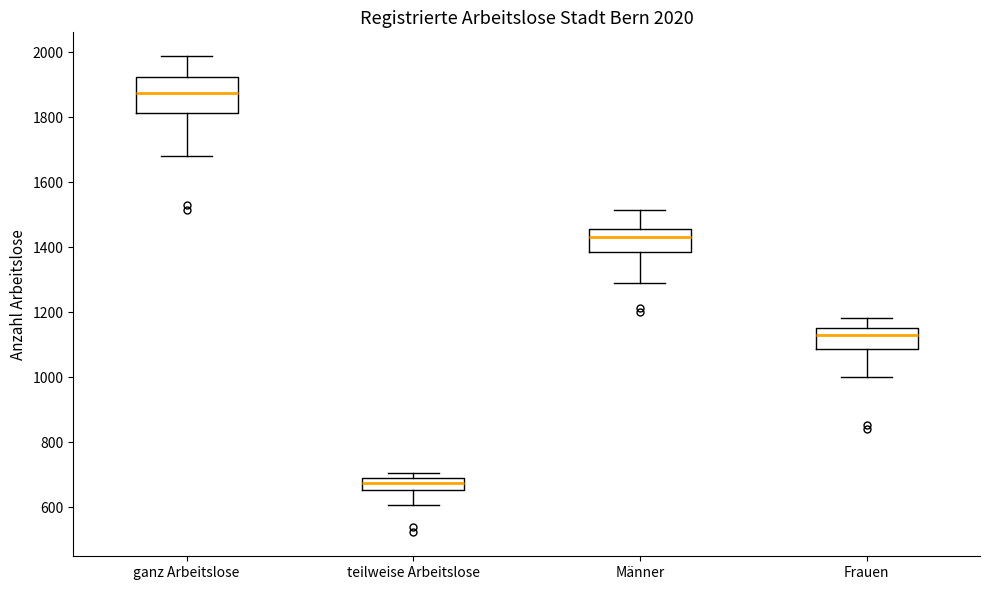

Which box's median line is the highest?

ganz Arbeitslose